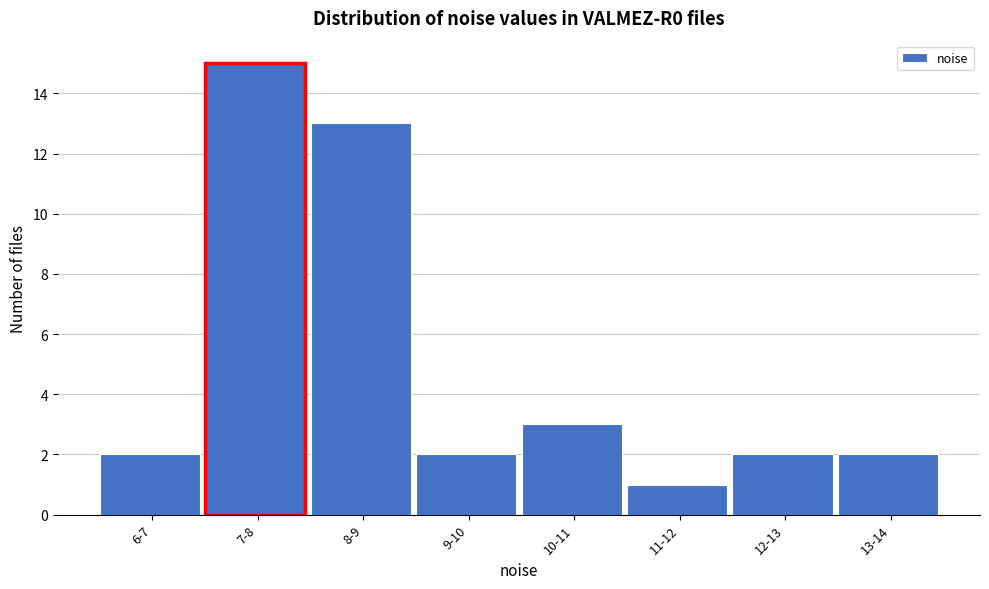

Reading right to left, what are all the values shown in this chart?

13-14=2	12-13=2	11-12=1	10-11=3	9-10=2	8-9=13	7-8=15	6-7=2